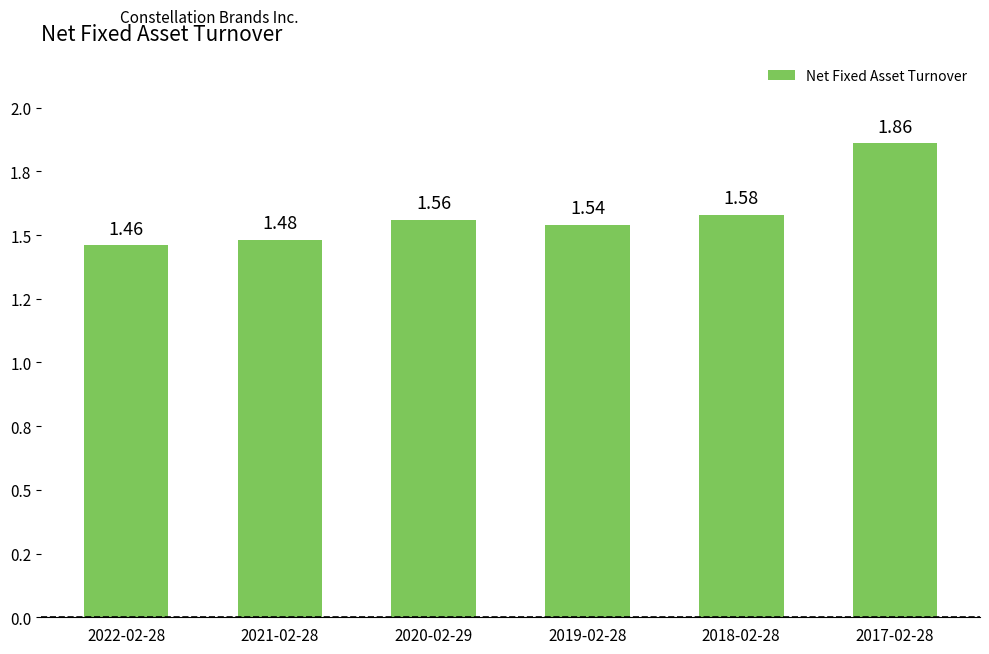

How many values are between 1 and 2?

6